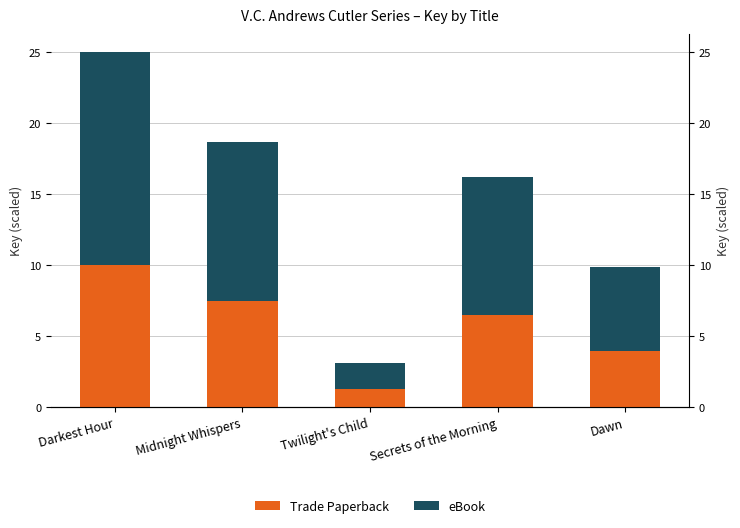

Reading left to right, extract all data points from this chart.

Trade Paperback: Darkest Hour=10.0	Midnight Whispers=7.5	Twilight's Child=1.2	Secrets of the Morning=6.5	Dawn=3.9
eBook: Darkest Hour=15.0	Midnight Whispers=11.2	Twilight's Child=1.8	Secrets of the Morning=9.7	Dawn=5.9